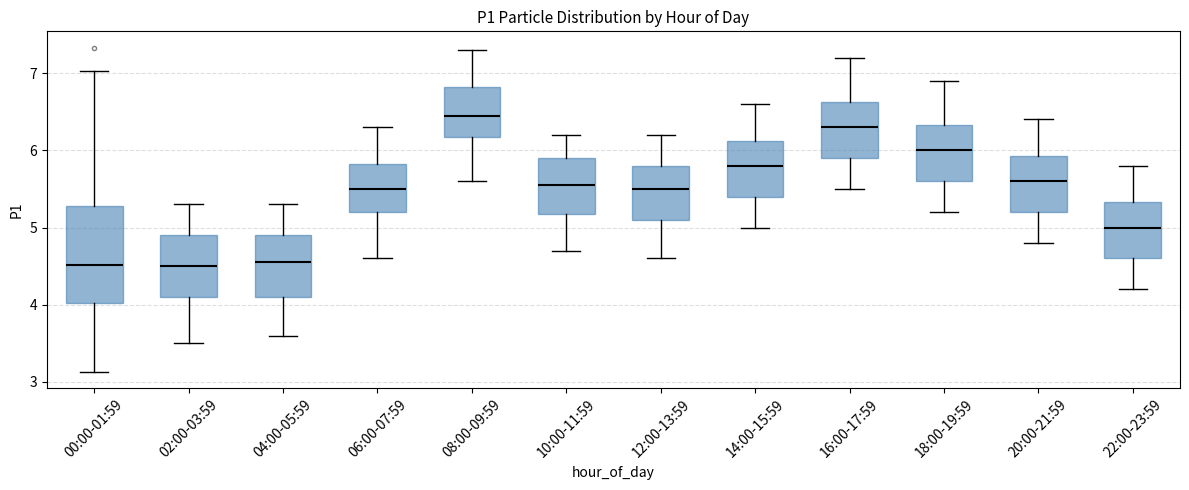

Comparing the boxes themselves (not the whiskers), which one is the tallest?

00:00-01:59